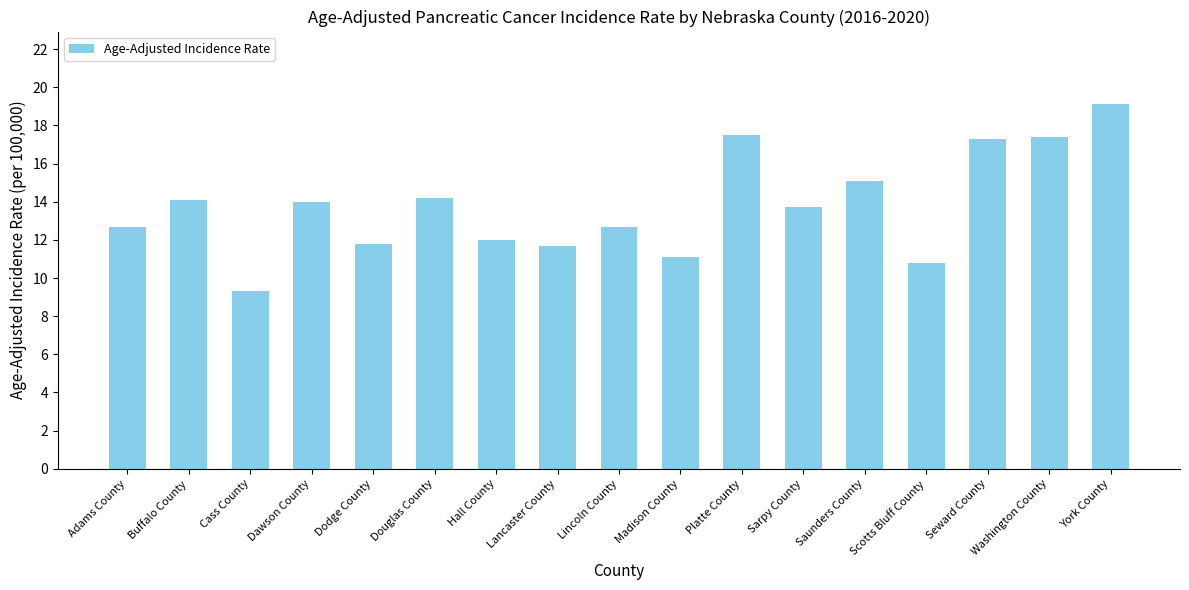

Count the number of categories in the chart.

17